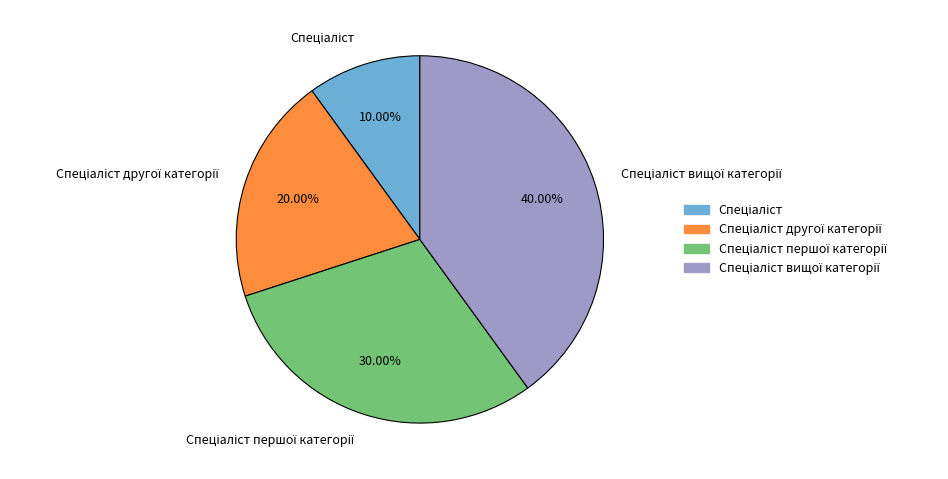

Does any single category account for the majority?

No